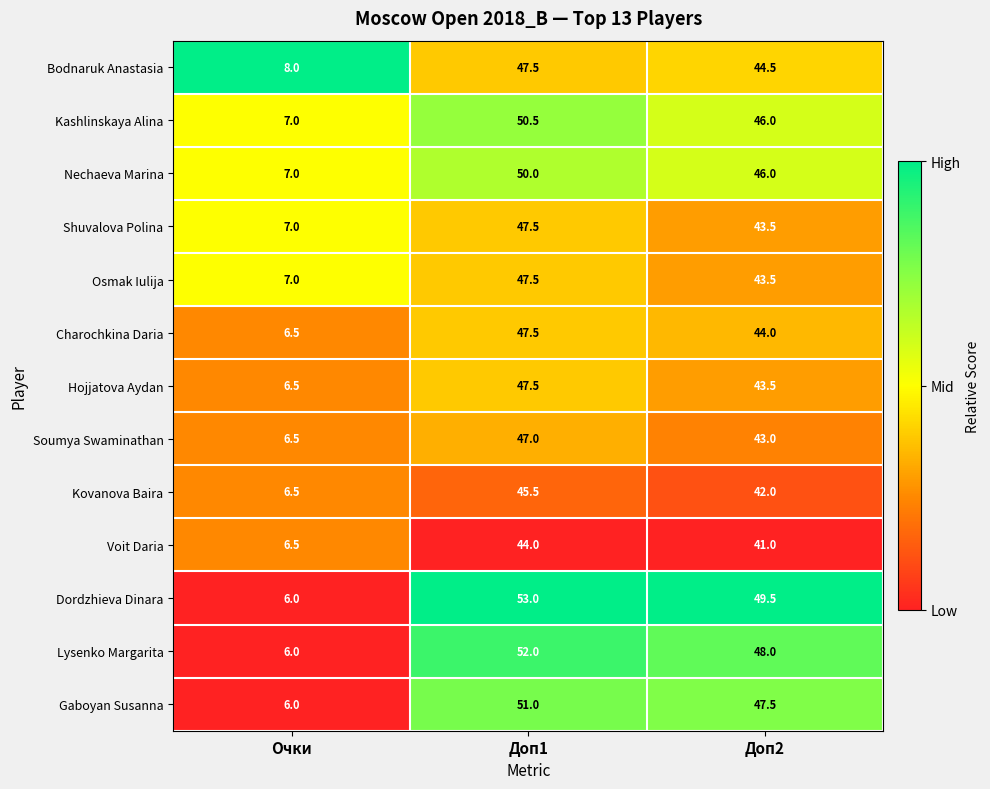

Rank the categories by Hojjatova Aydan value from lowest to highest.

Очки, Доп2, Доп1